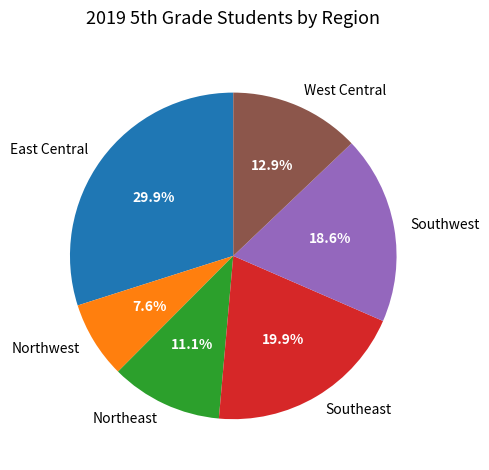

Rank the categories by value from highest to lowest.

East Central, Southeast, Southwest, West Central, Northeast, Northwest